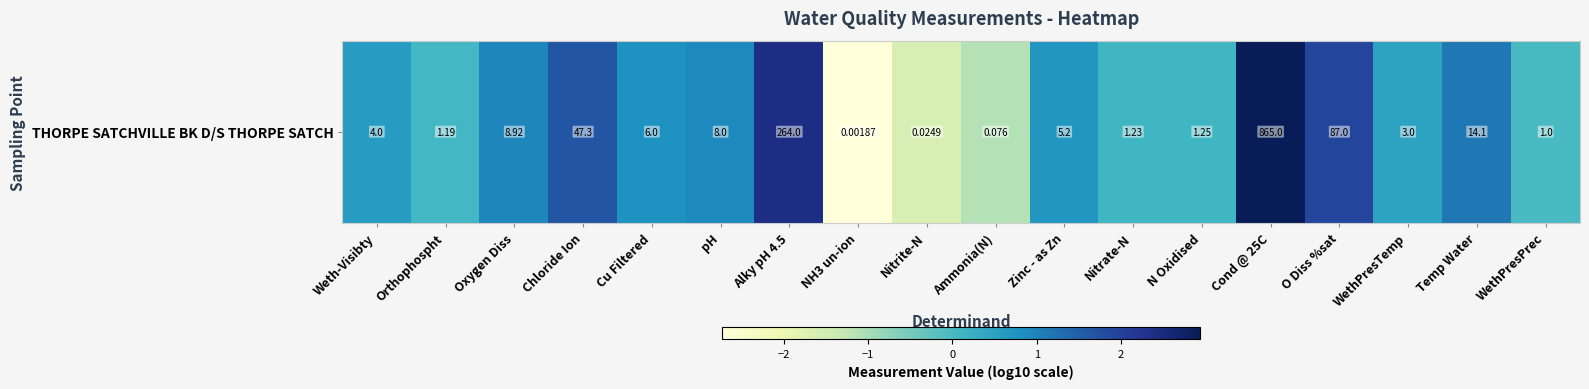

At which category does the chart reach its peak across all series?

Cond @ 25C